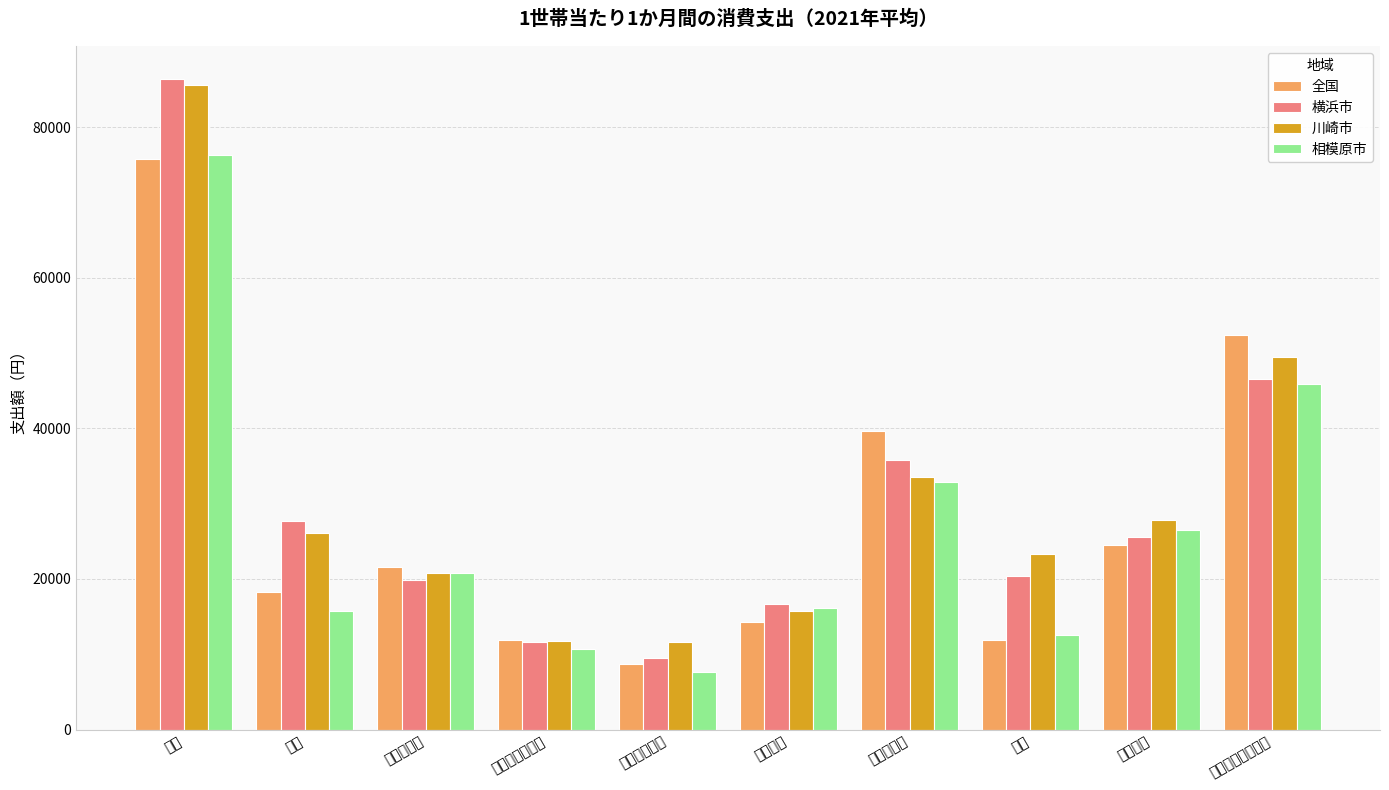

Rank the series at 保健医療 from lowest to highest value.

全国, 川崎市, 相模原市, 横浜市